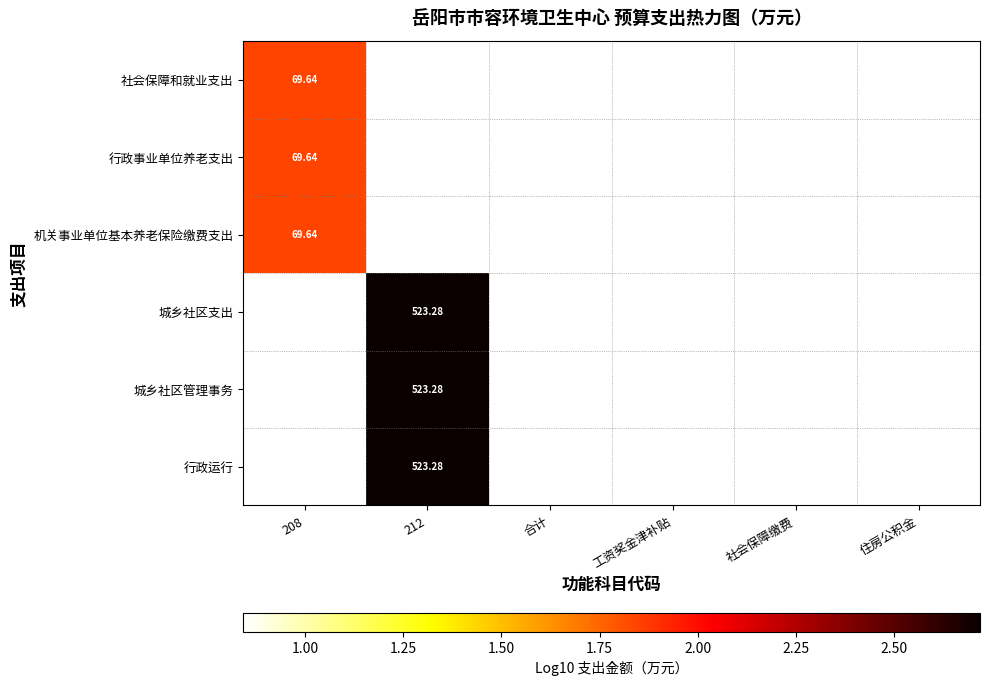

At which label does 城乡社区支出 reach its peak?

212